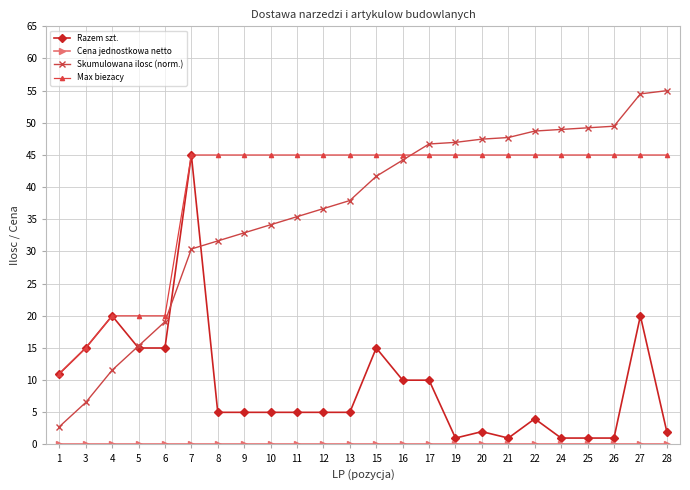

Which series has the largest total across all categories?

Max biezacy